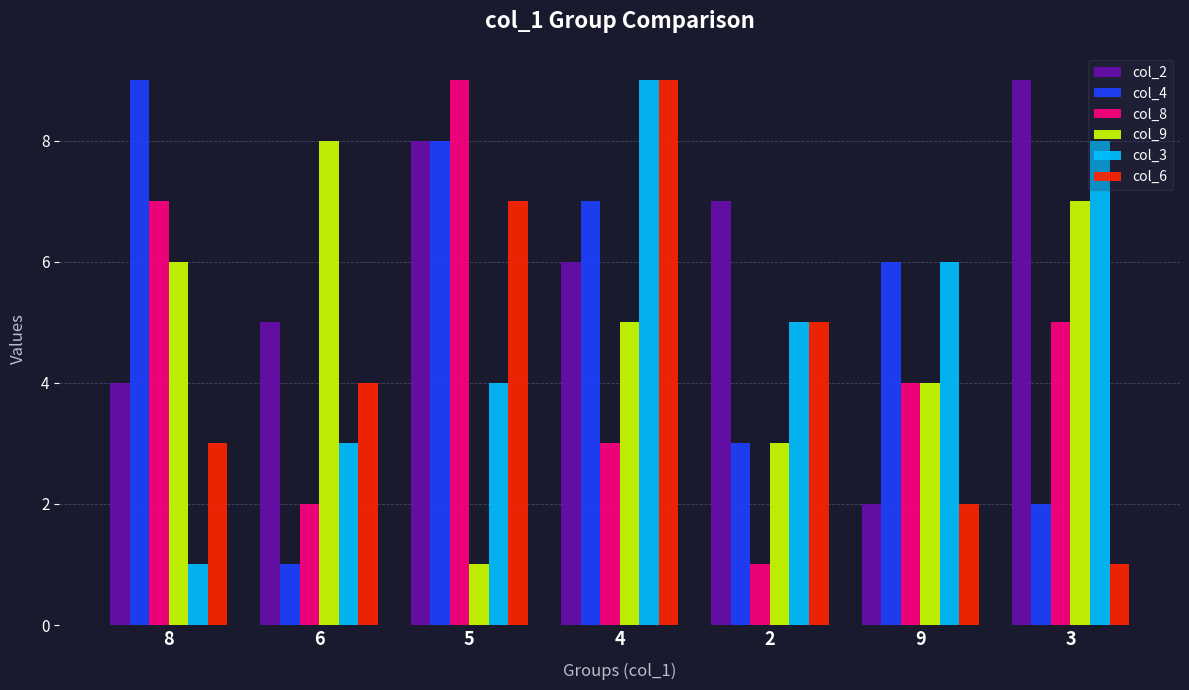

What is the maximum value shown in the chart?

9